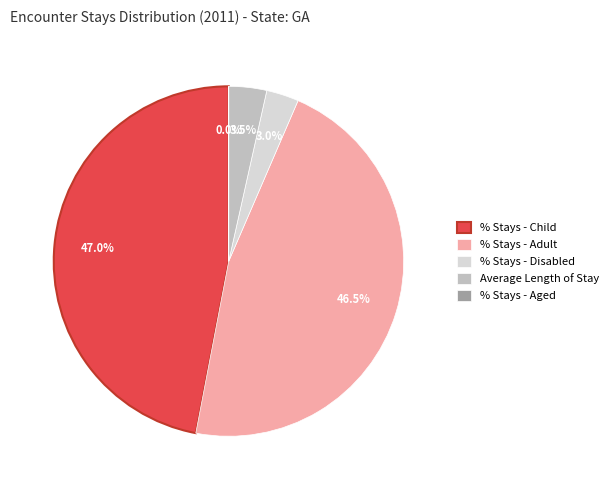

What percentage is NOT represented by % Stays - Disabled?

97.0%